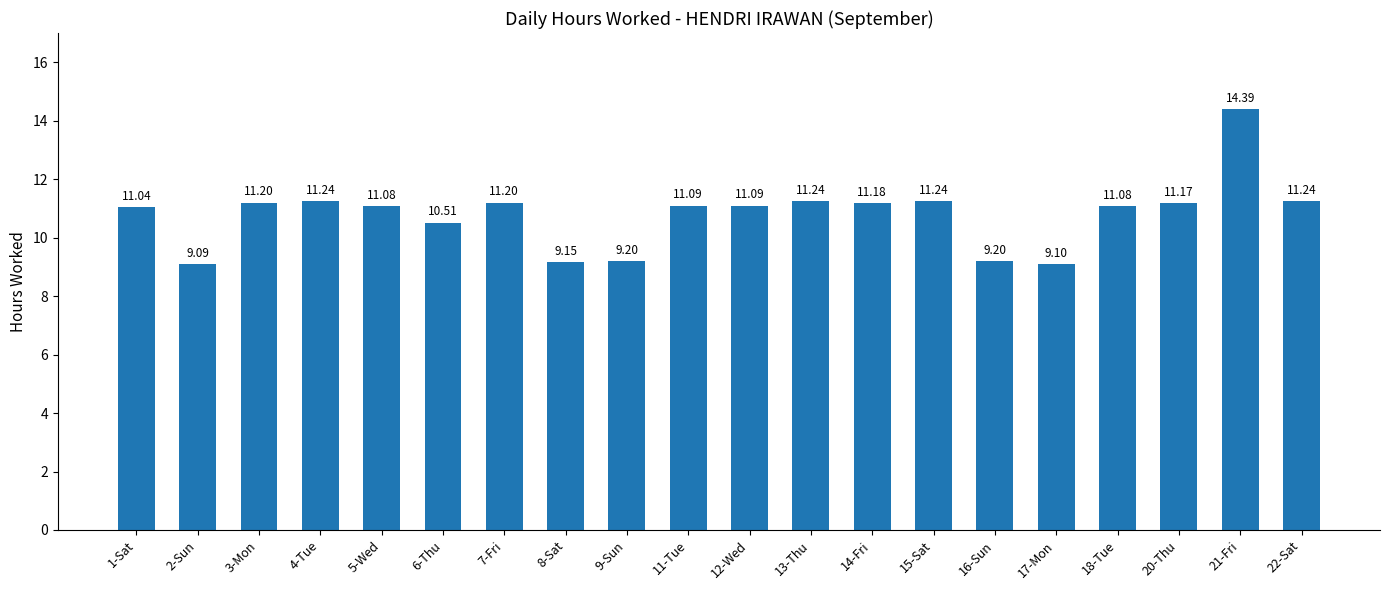

How many data points are above 11?

14